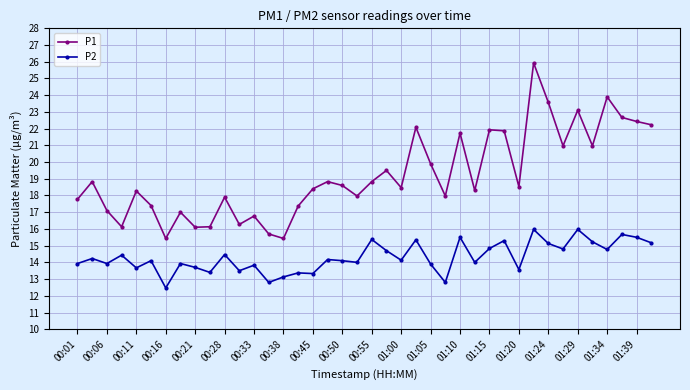

What is the average value of the P2 series?

14.3